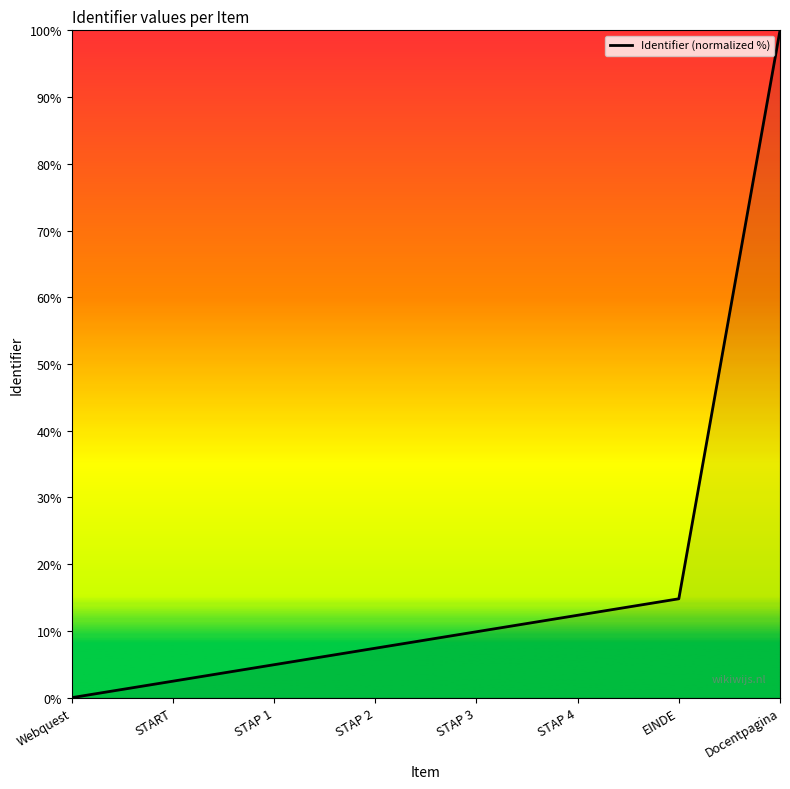

List the labels in order of value, largest first.

Docentpagina, EINDE, STAP 4, STAP 3, STAP 2, STAP 1, START, Webquest